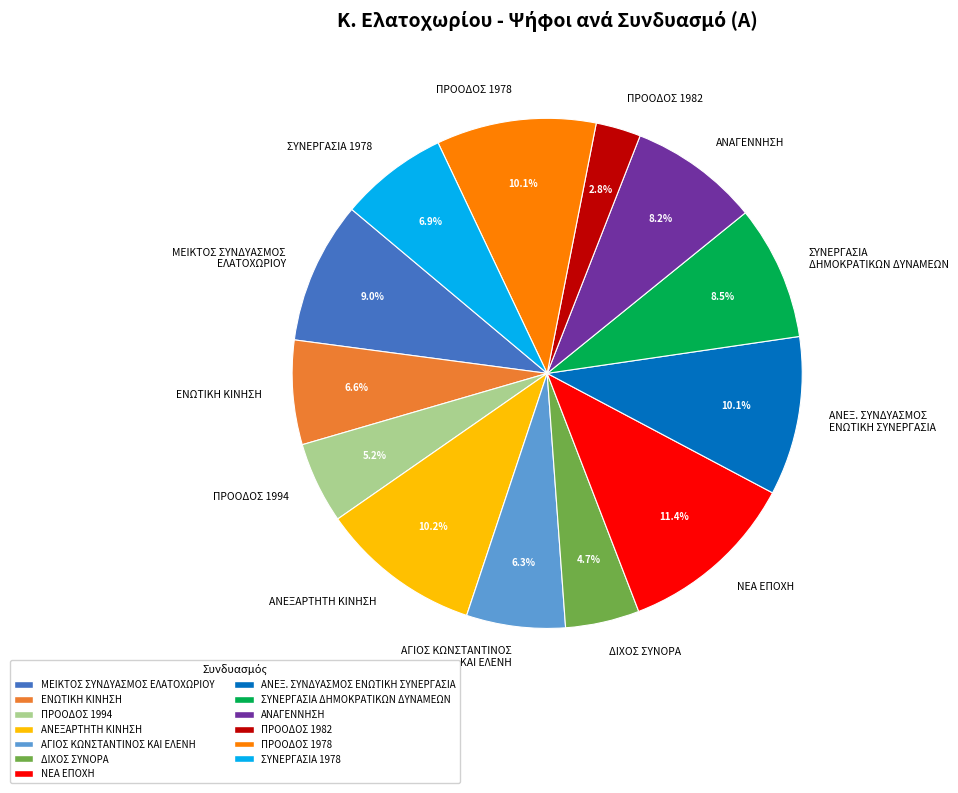

Approximately how many times larger is the value at ΠΡΟΟΔΟΣ 1994 compared to ΔΙΧΟΣ ΣΥΝΟΡΑ?

1.1